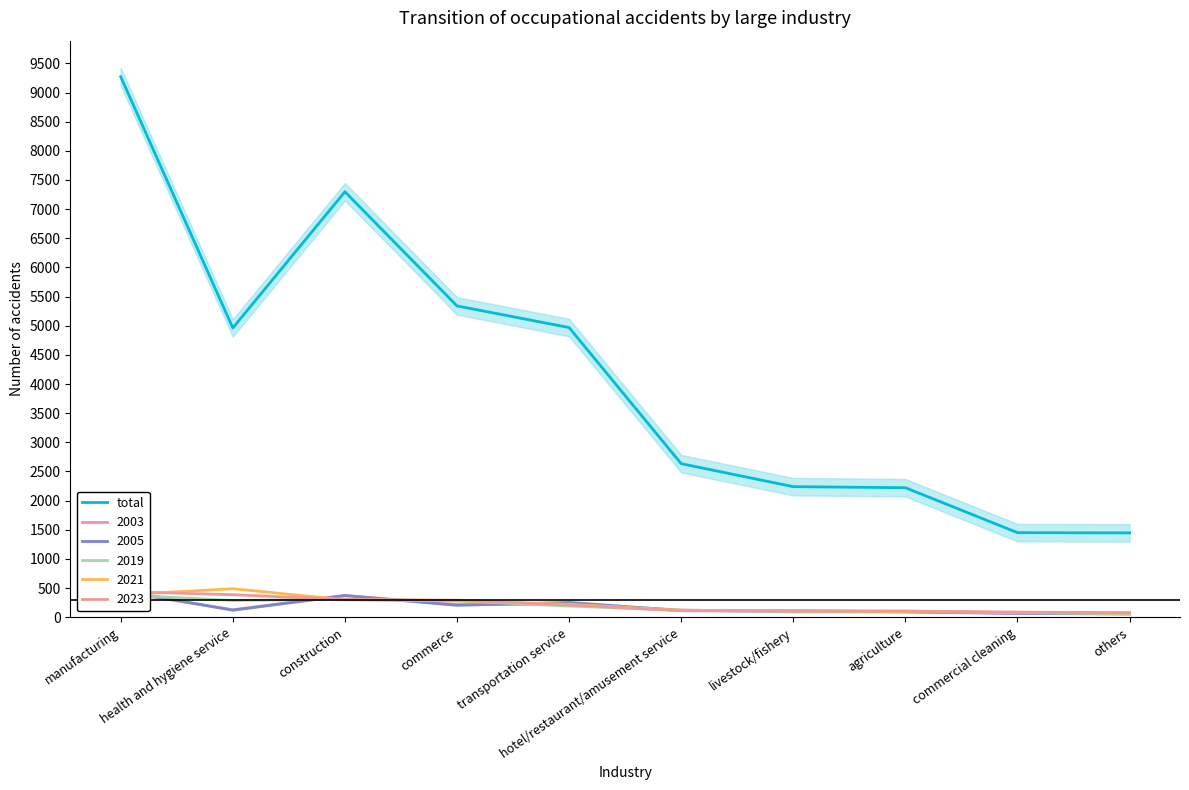

At which label is the value closest to 5359?

commerce